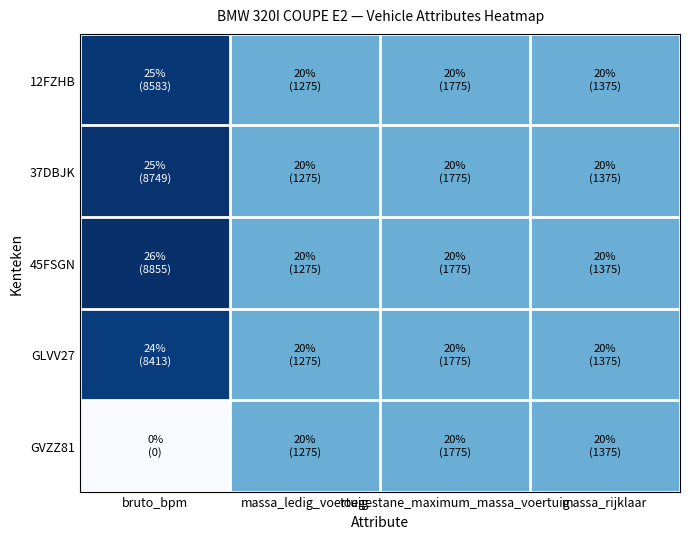

How many data points does each series have?

4